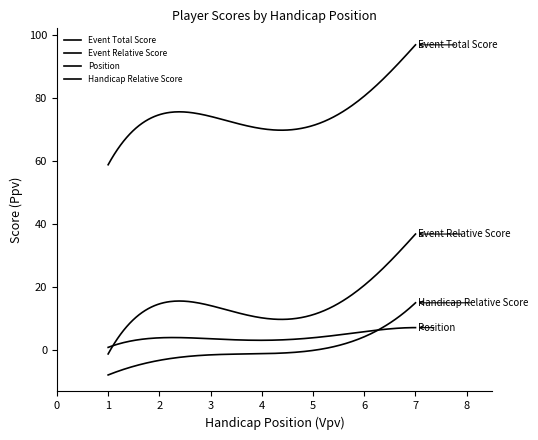

How many lines are shown in the chart?

4